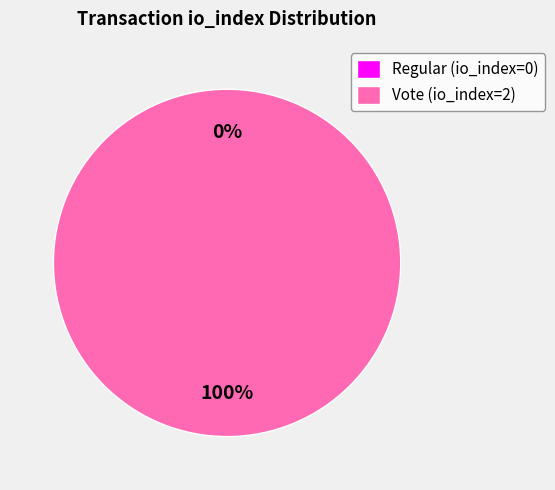

Which slice is the largest?

Vote (io_index=2)